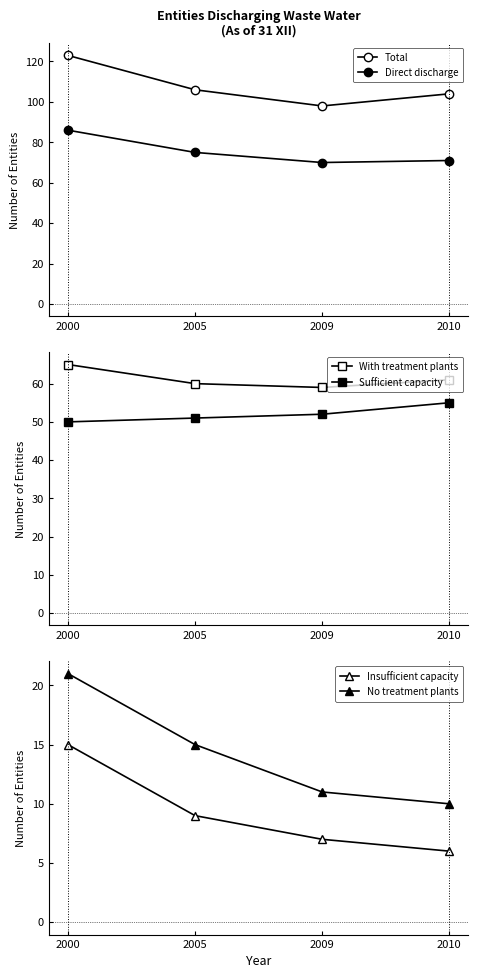

True or false: No treatment plants has more than 2 points higher than both neighbors.

False